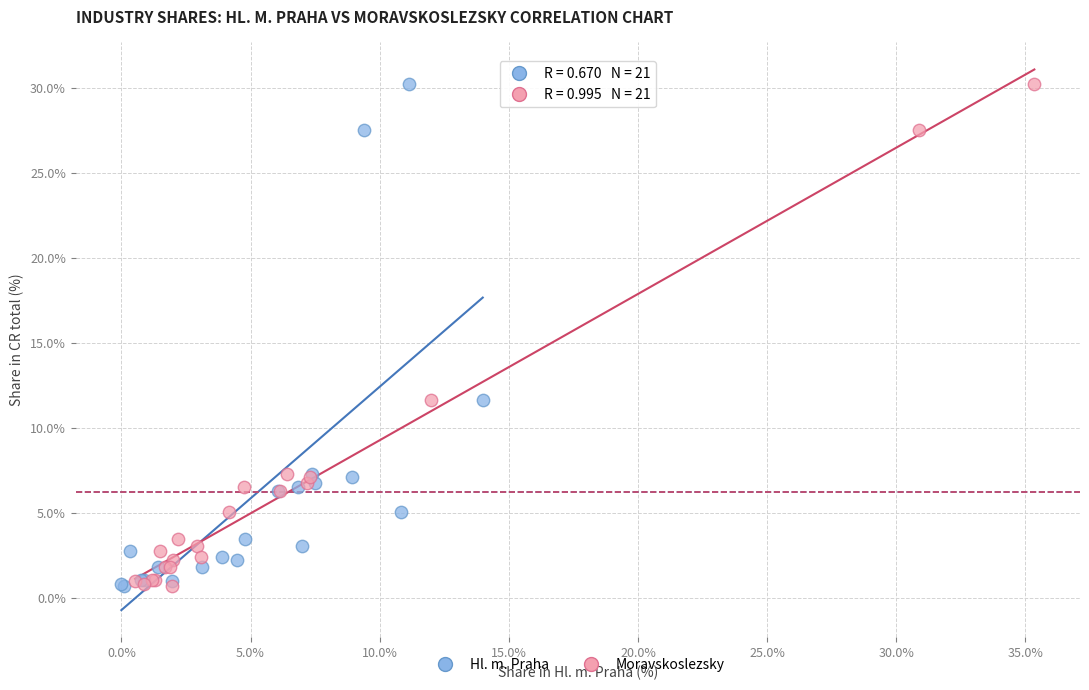

What are all the series names shown in the legend?

Hl. m. Praha, Moravskoslezsky